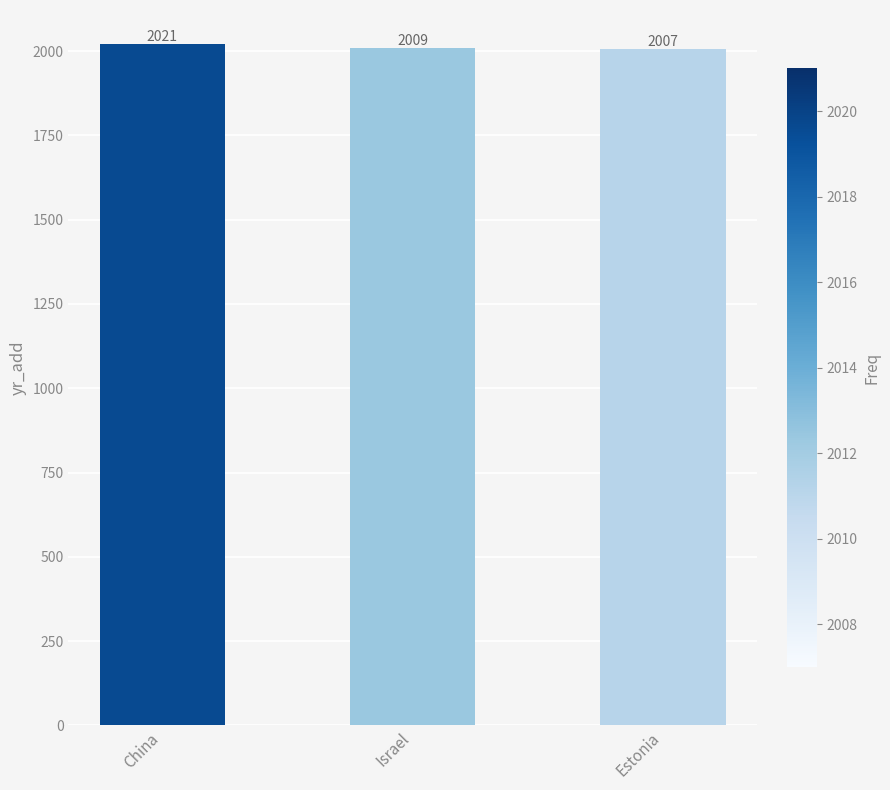

The value at China is 1229. True or false?

False